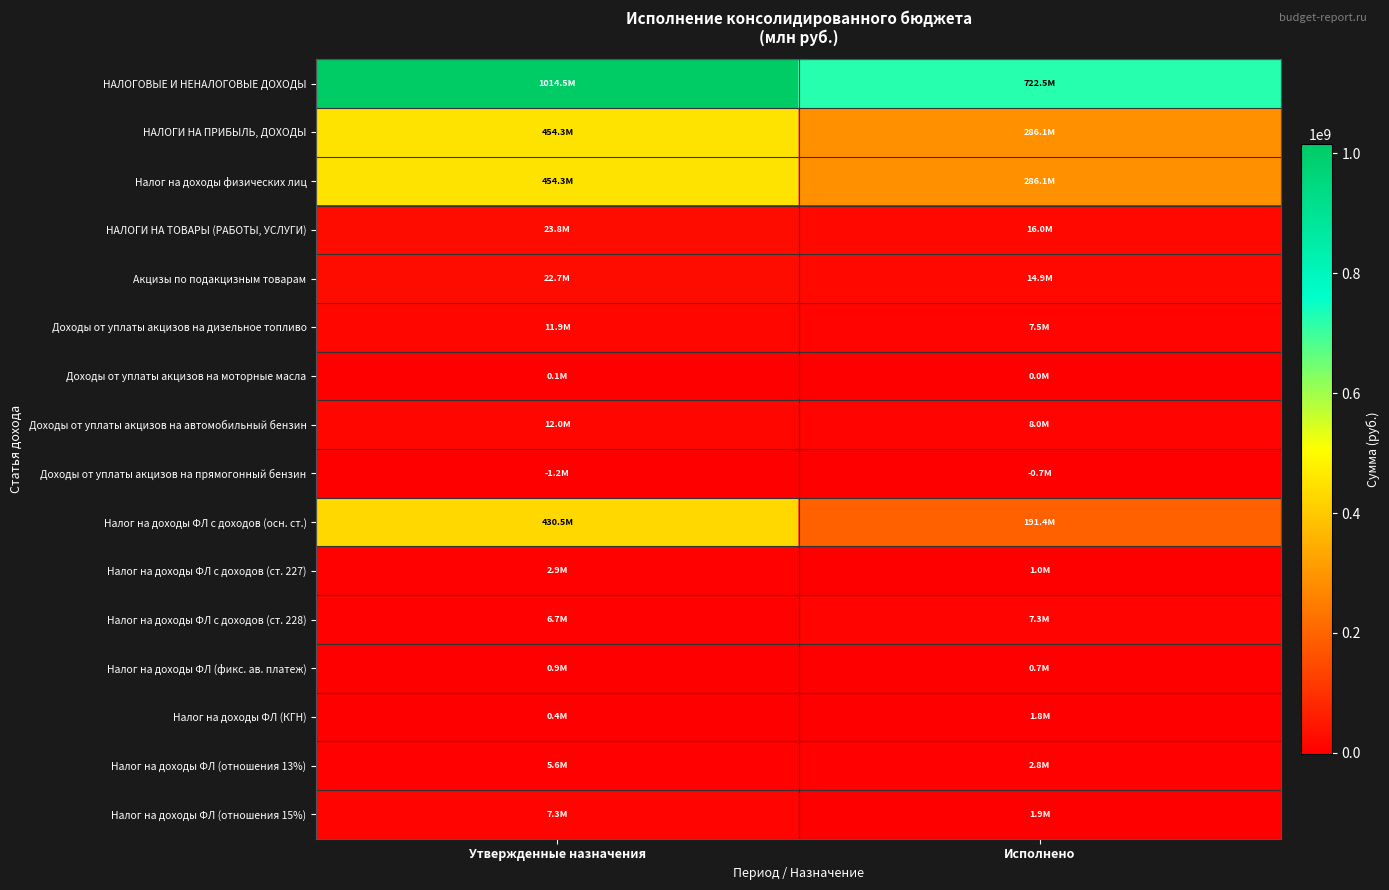

At how many categories does at least one series exceed 445768112?

2